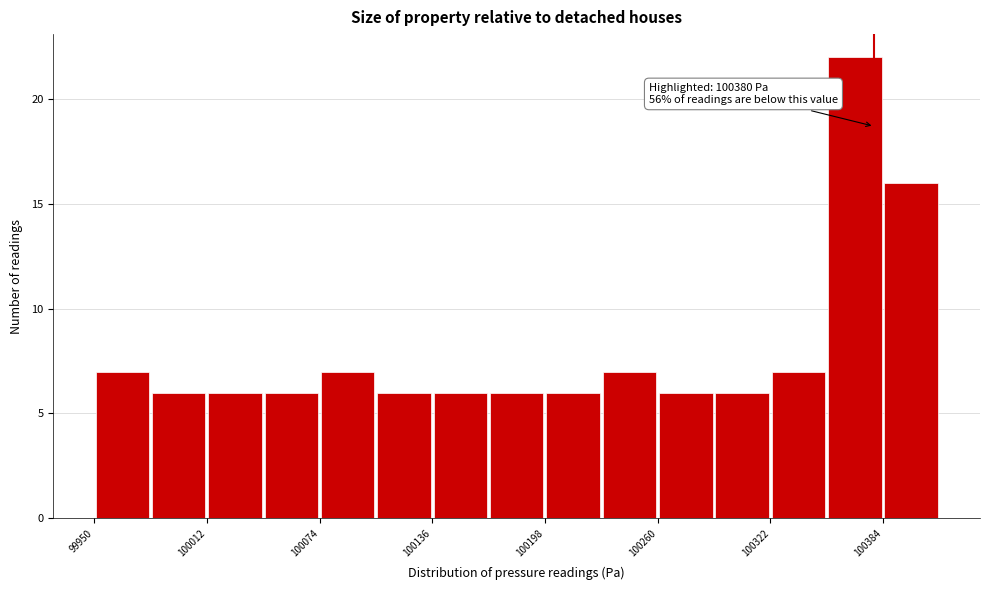

Around what value on the x-axis is the tallest bar? Give the approximate position of its centre, as read against the axis.

100370